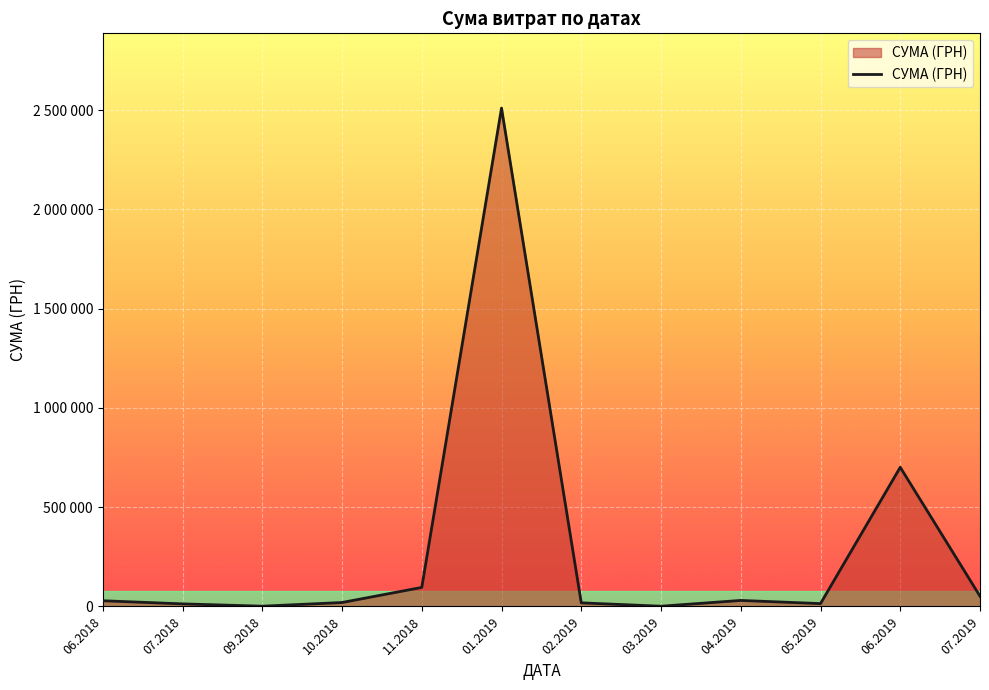

Which label corresponds to the largest value in the chart?

01.2019